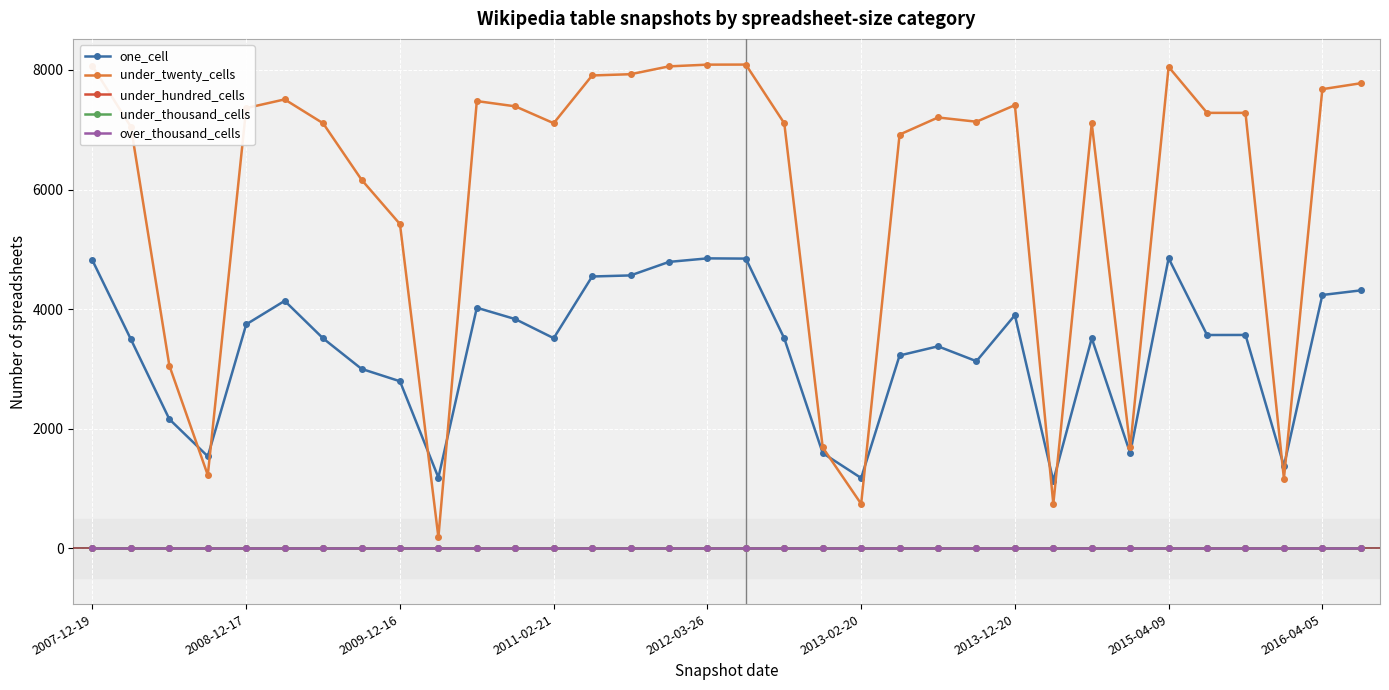

Does the chart have visible grid lines?

Yes